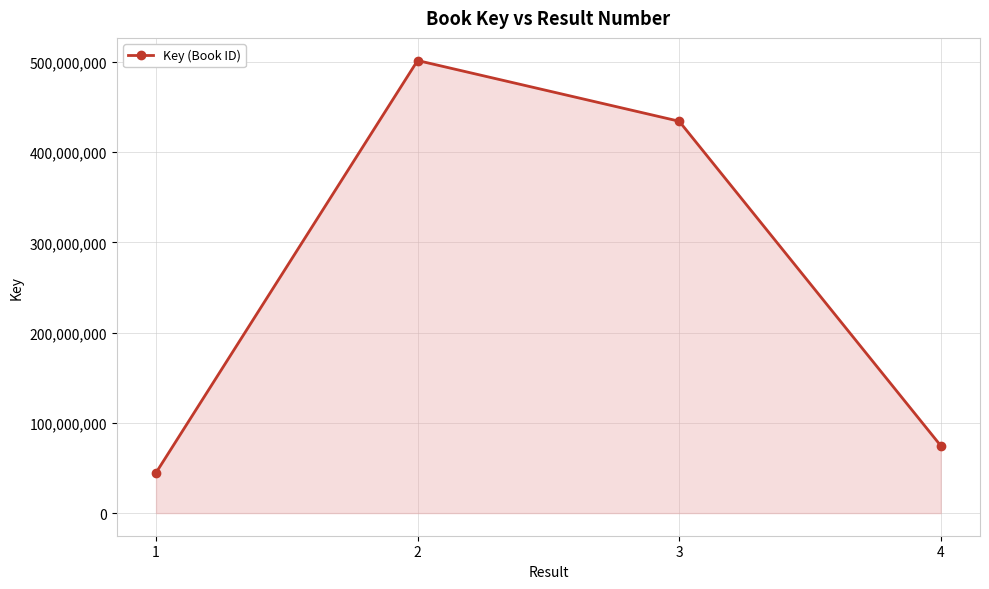

Reading left to right, what are all the values shown in this chart?

44695299	501443681	434166363	74652274